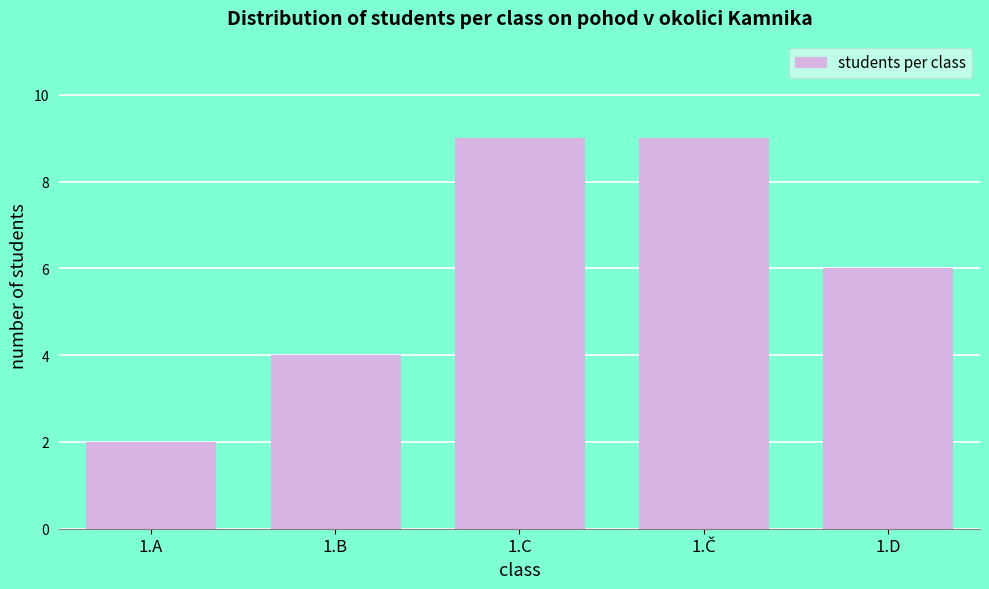

Reading right to left, transcribe all the data shown in this chart.

6	9	9	4	2